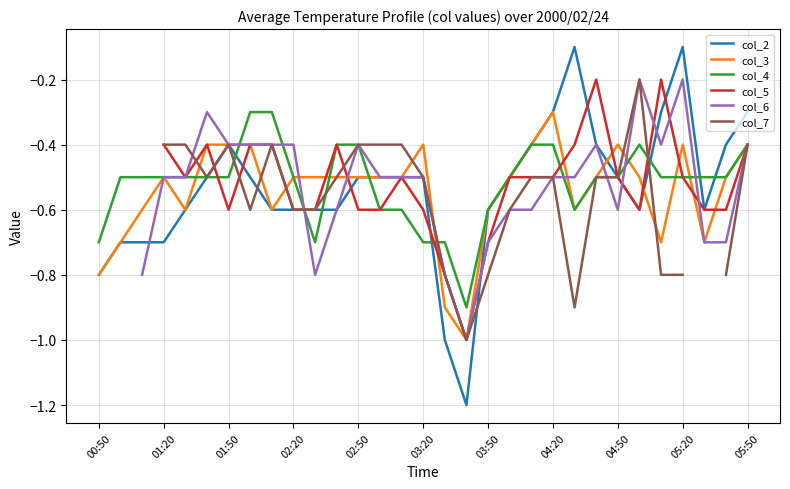

True or false: col_4 and col_2 intersect in this chart.

True